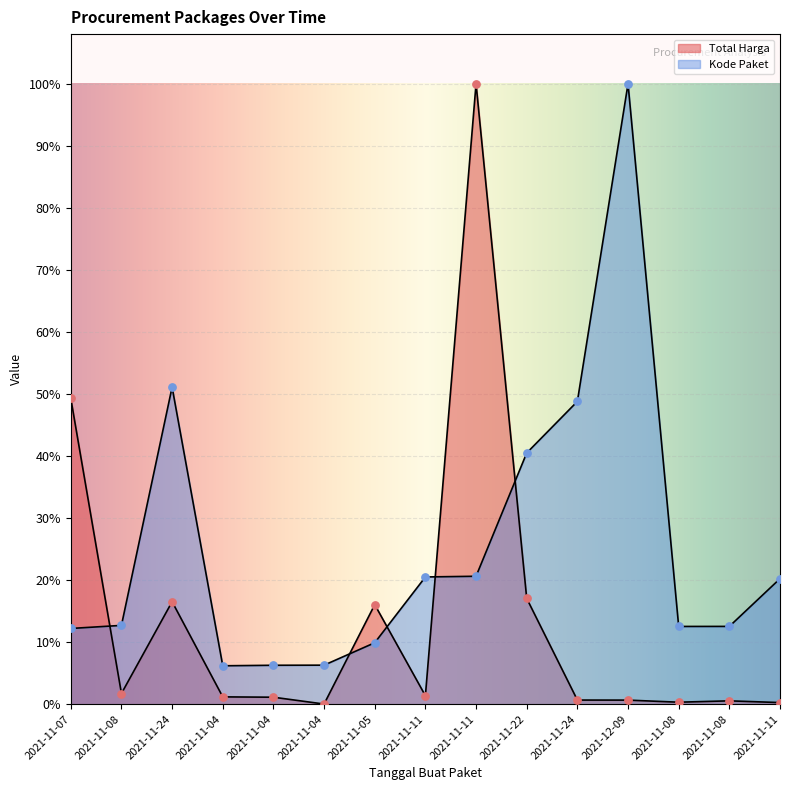

Which series reaches the maximum Y coordinate?

Total Harga